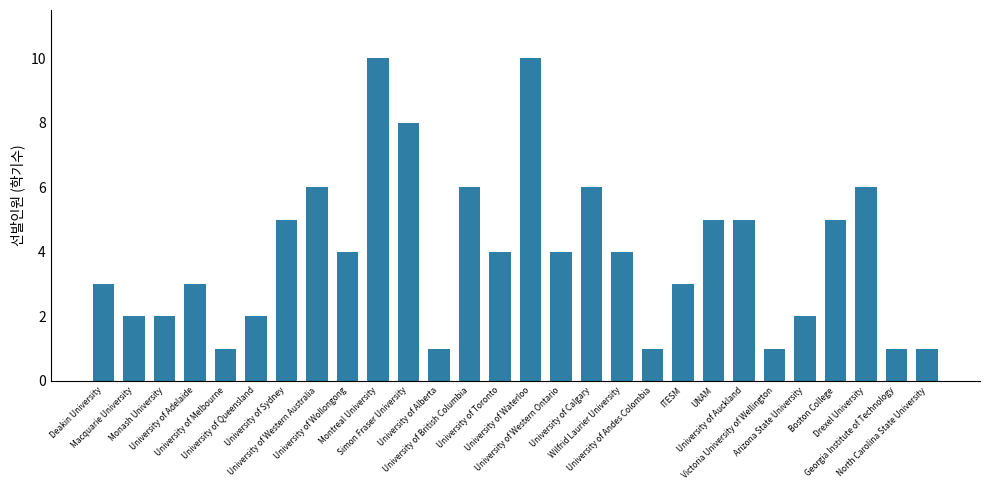

What is the approximate value at University of Sydney?

5